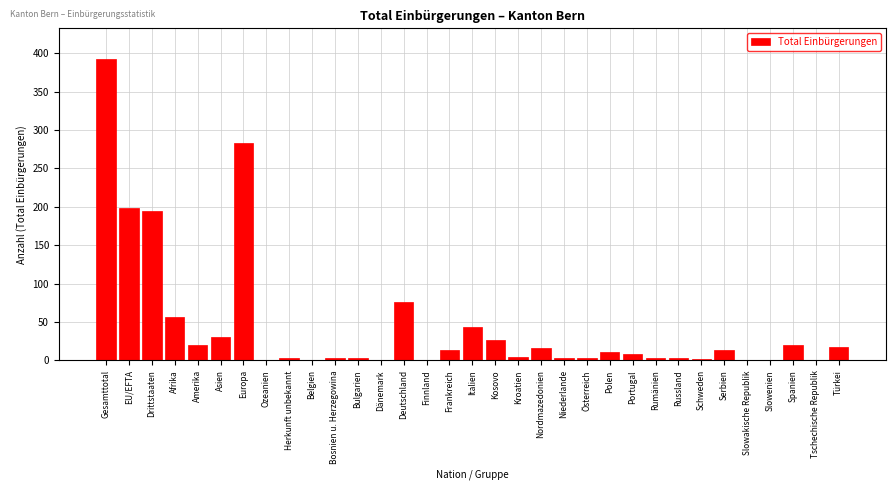

What is the maximum value shown in the chart?

393